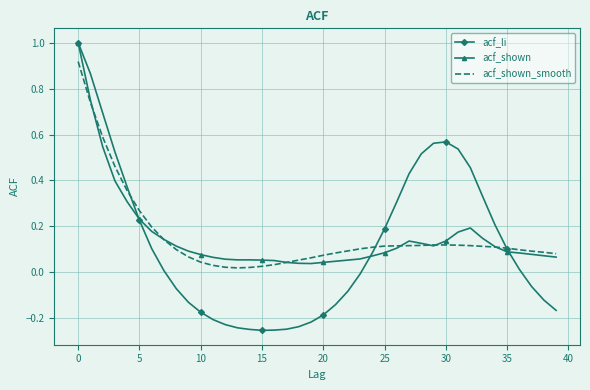

Which series has the widest spread of values?

acf_li